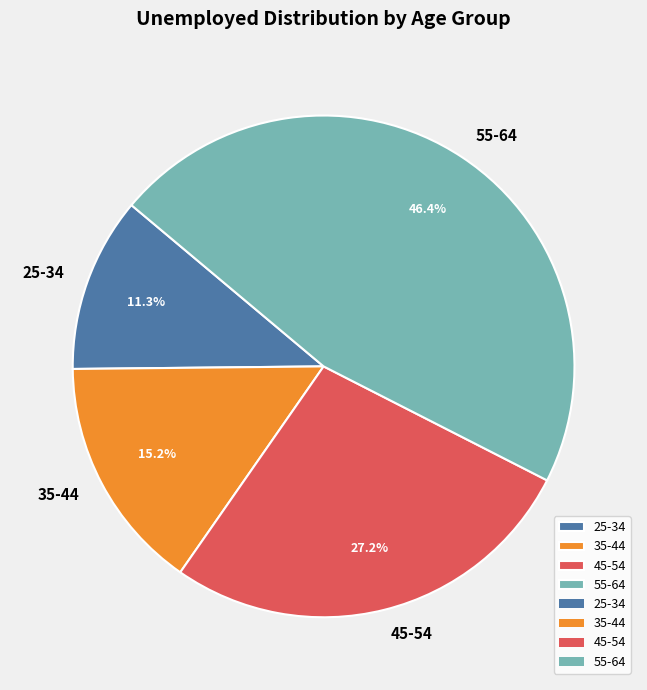

How many segments does this pie chart have?

4